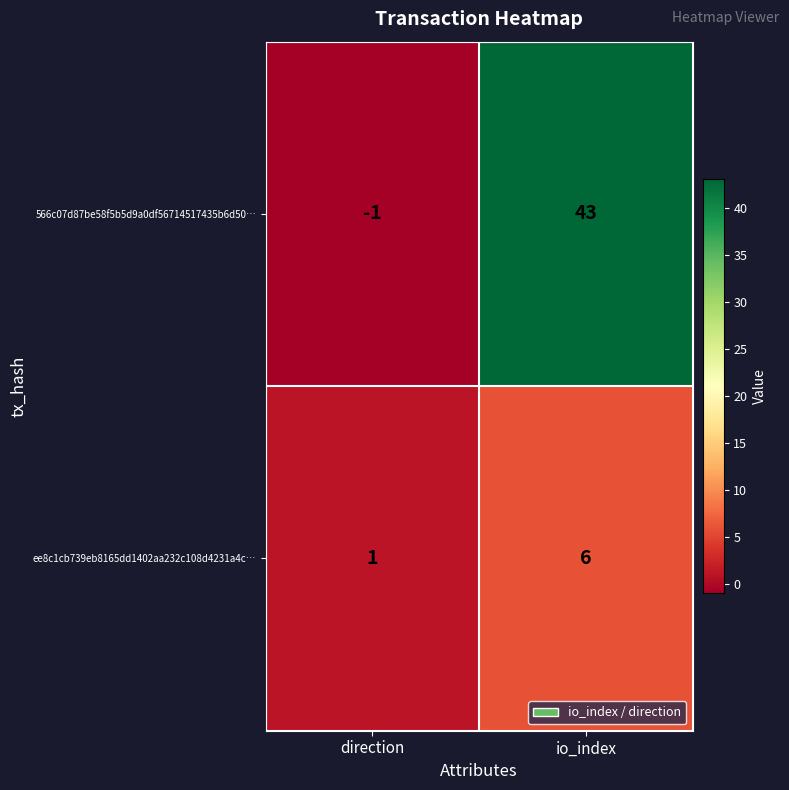

What is the spread (max minus min) of values at io_index?

37